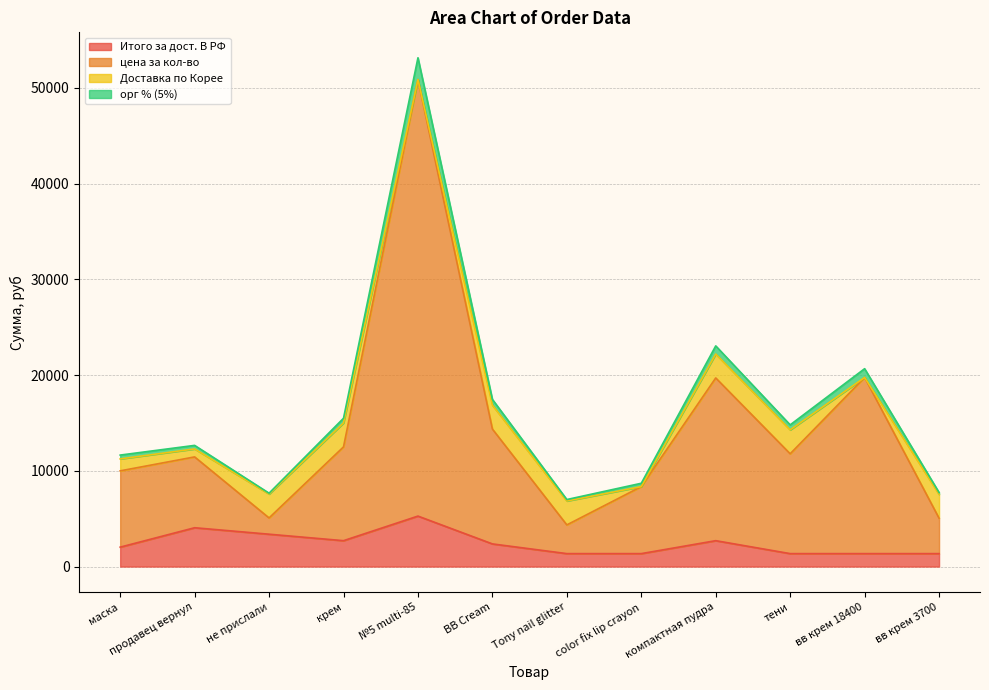

Which category has the highest value in the Итого за дост. В РФ series?

№5 multi-85